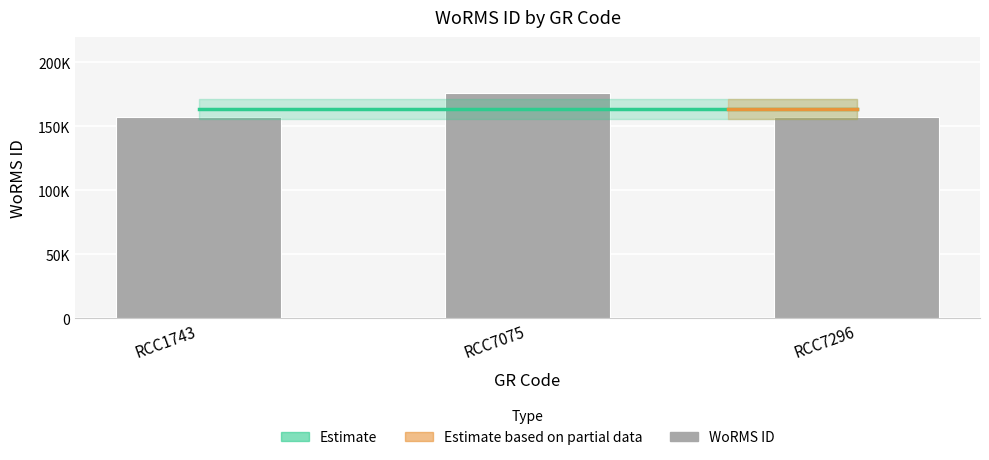

What is the ratio of the value at RCC7296 to the value at RCC7075?

0.9